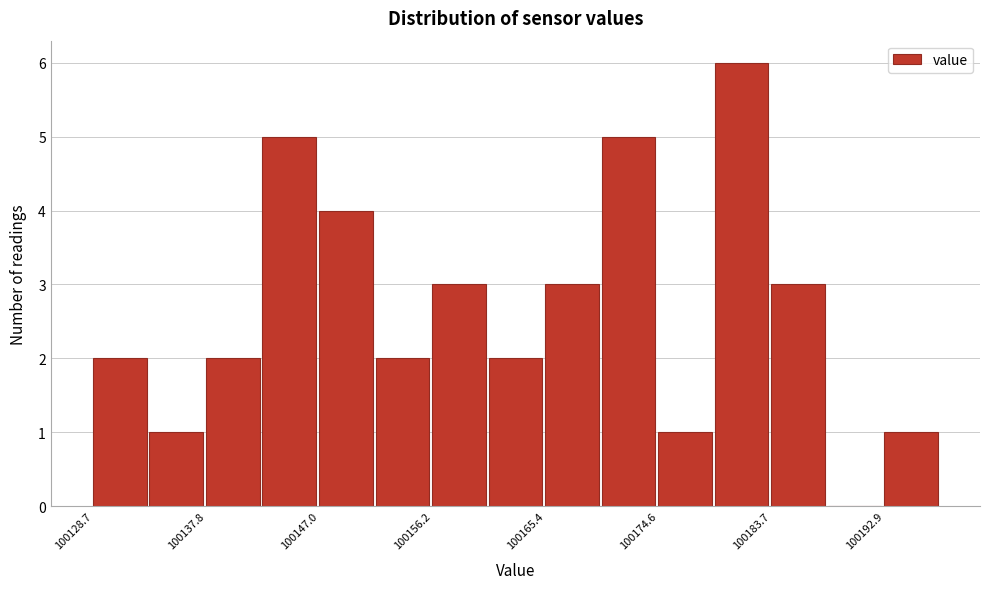

Over which range of the x-axis is the bar tallest?

100179 to 100184